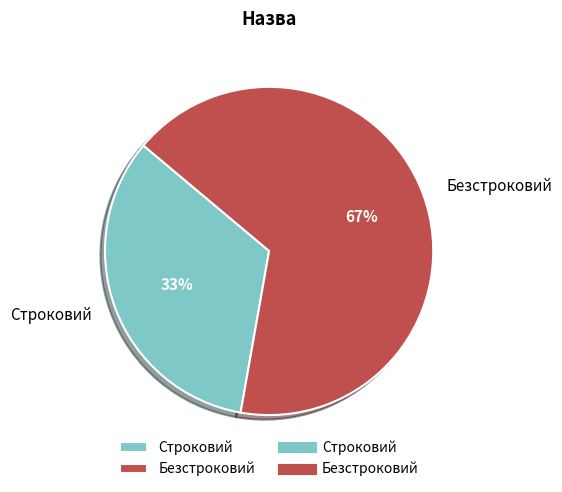

What is the majority slice?

Безстроковий